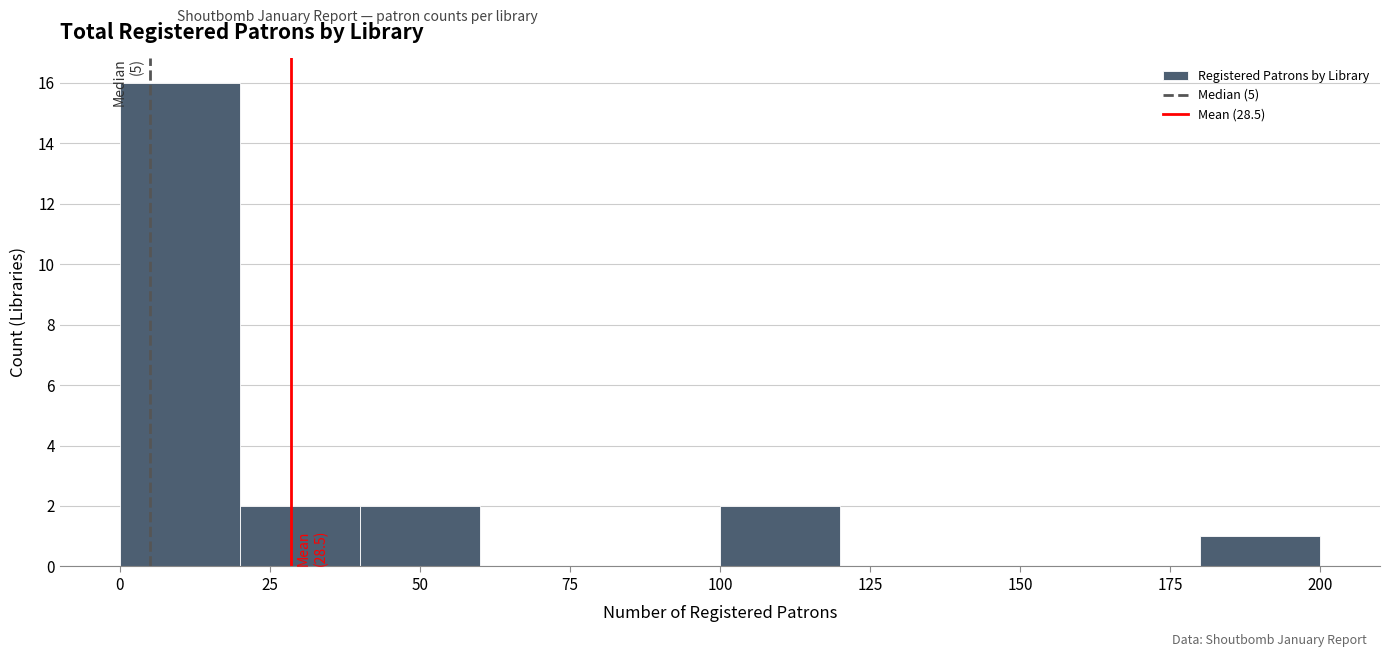

Which range on the x-axis has the tallest bar?

0 to 20